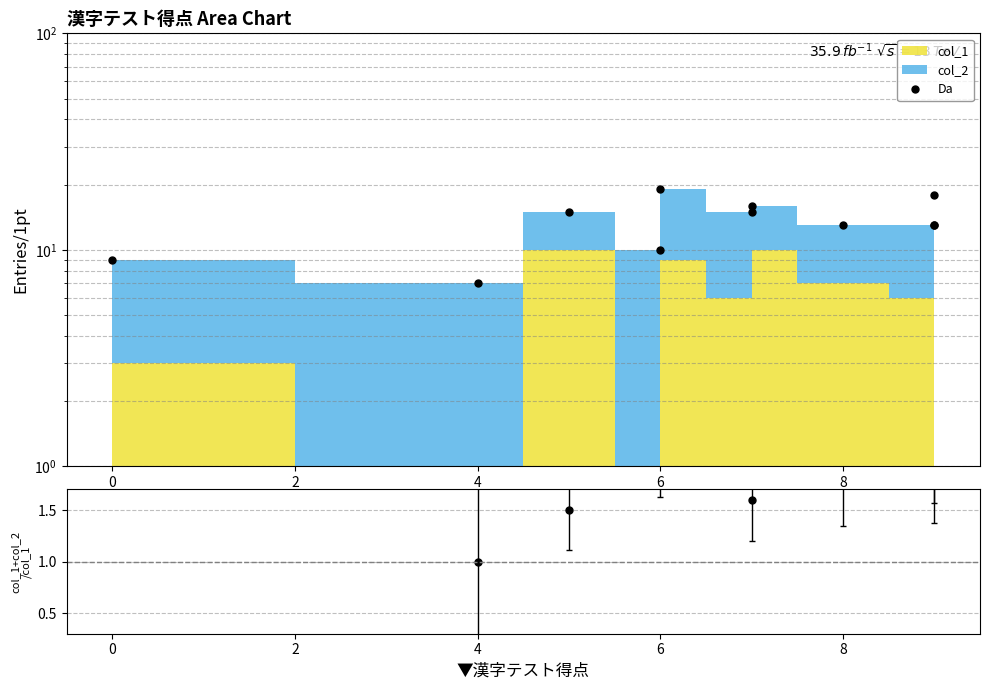

Which series changed the most between 4 and 6?

Da